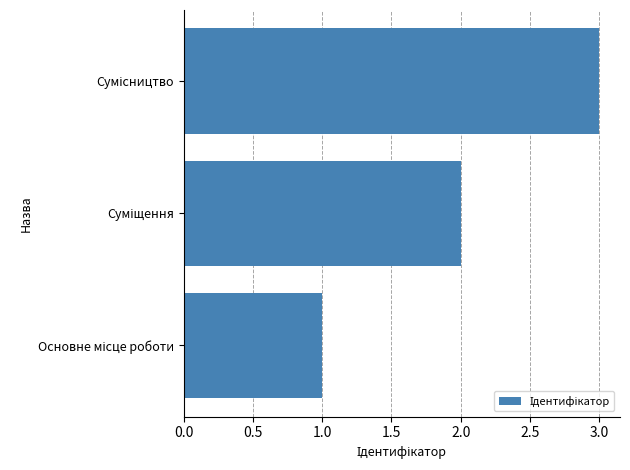

Does the chart contain stacked bars?

No